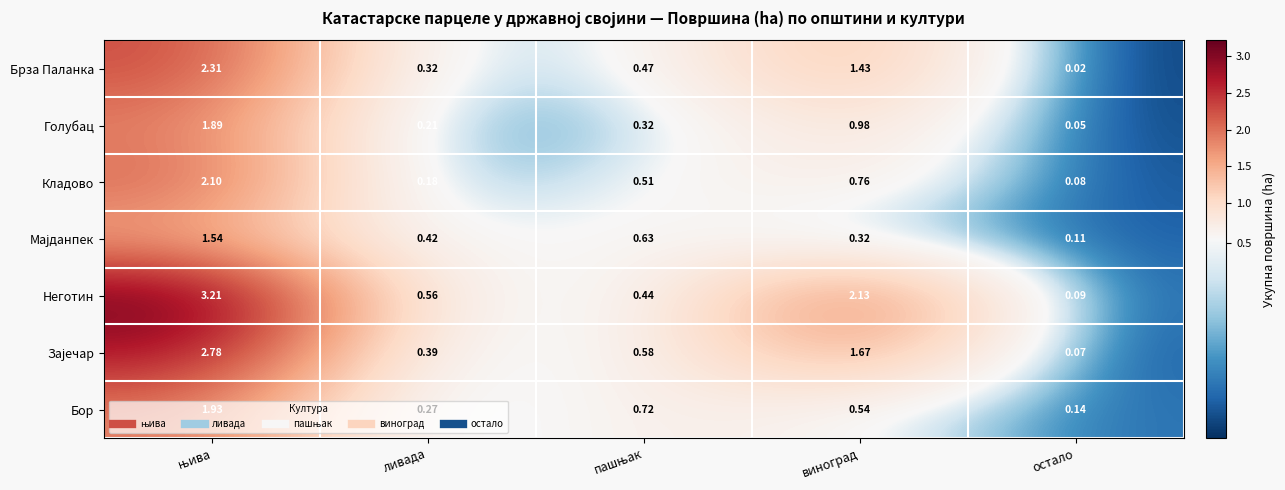

Which series has the widest spread of values?

Неготин